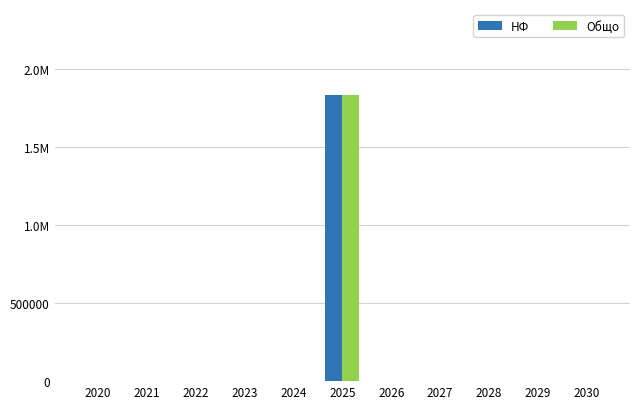

Reading left to right, extract all data points from this chart.

НФ: 0.0	0.0	0.0	0.0	0.0	1836320.1	0.0	0.0	0.0	0.0	0.0
Общо: 0.0	0.0	0.0	0.0	0.0	1836320.1	0.0	0.0	0.0	0.0	0.0